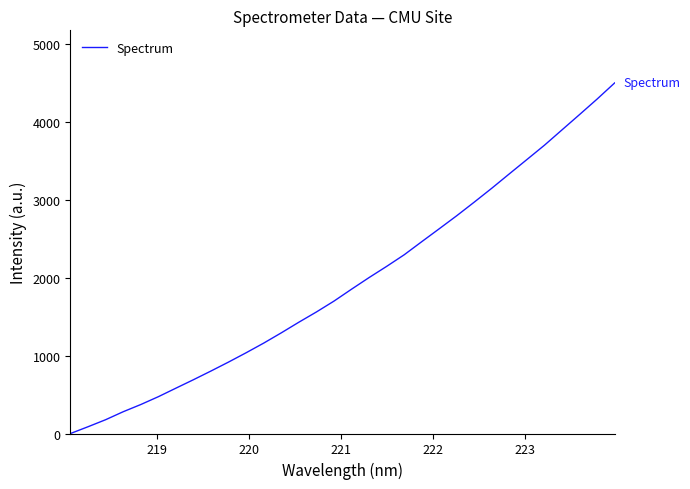

What is the greatest value displayed?

4500.0